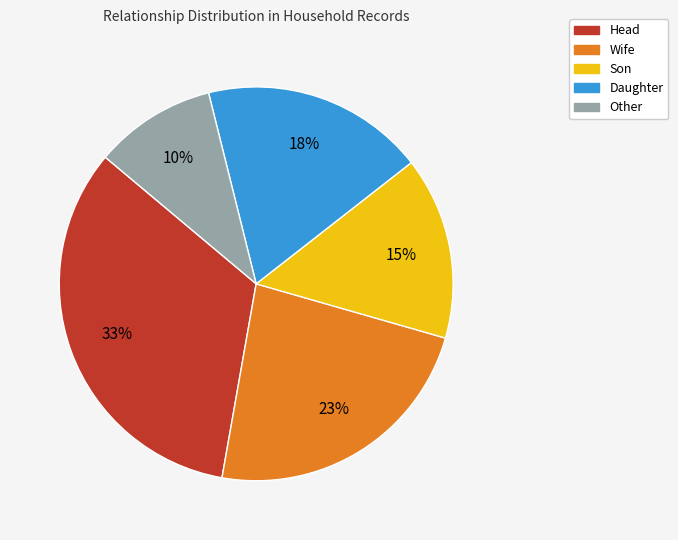

Which category has the smallest portion of the pie?

Other